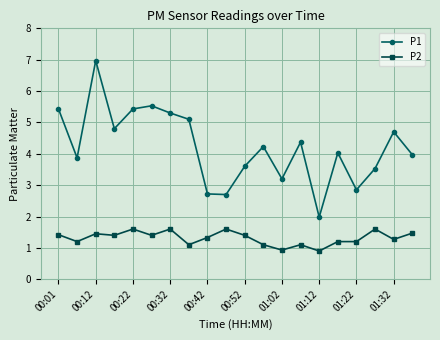

What is the value of the P1 point at the 17th from the left?

2.9